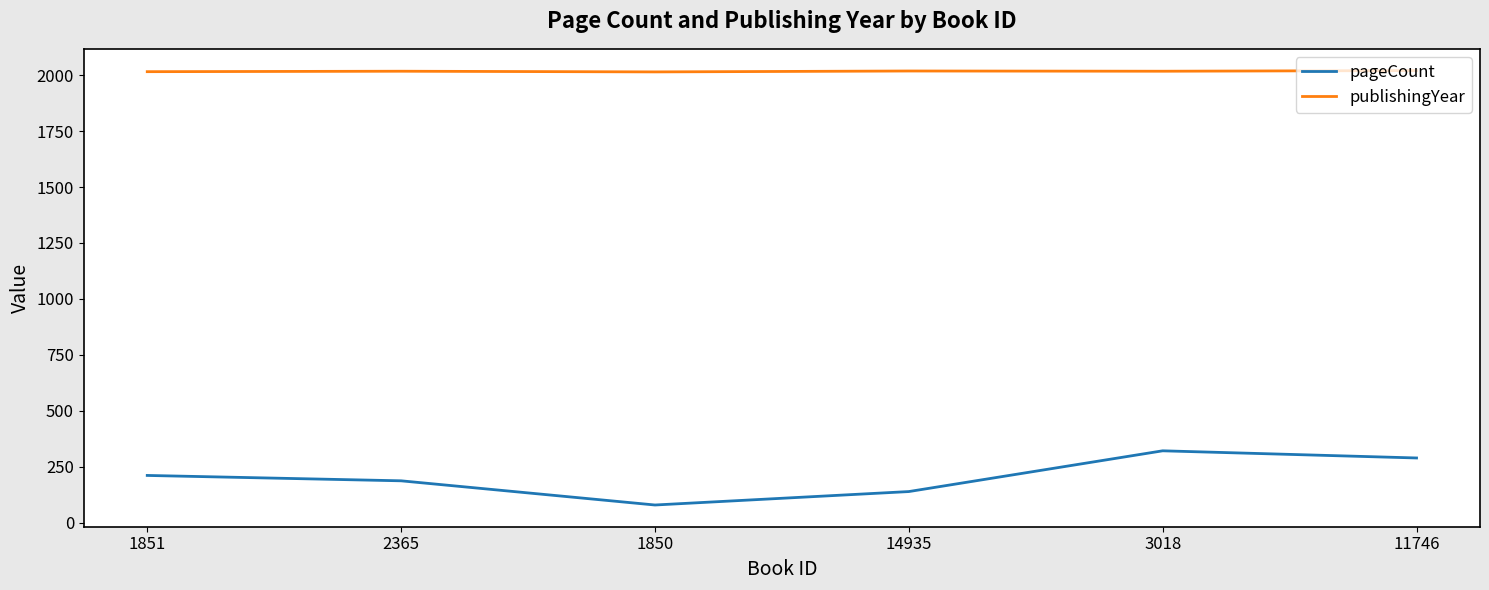

True or false: pageCount and publishingYear cross at least once.

False